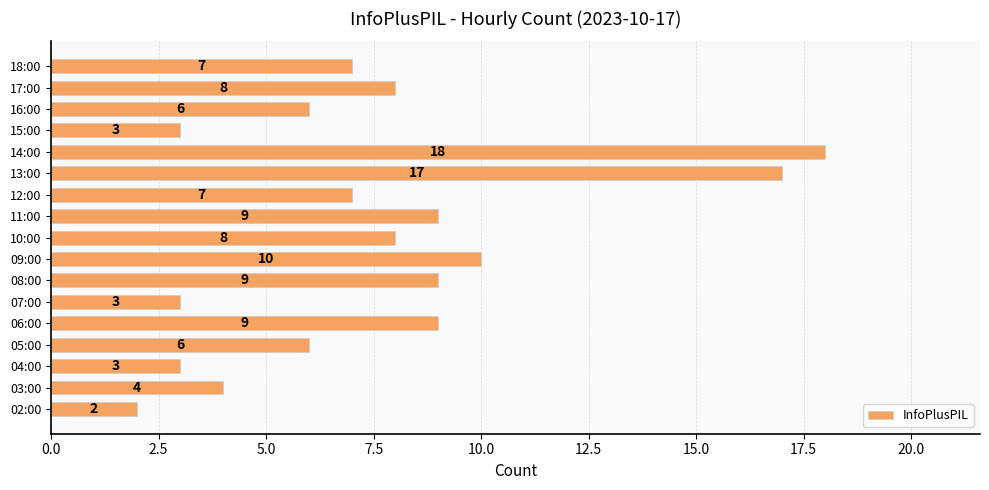

The chart shows a value of 3 at 12:00. True or false?

False